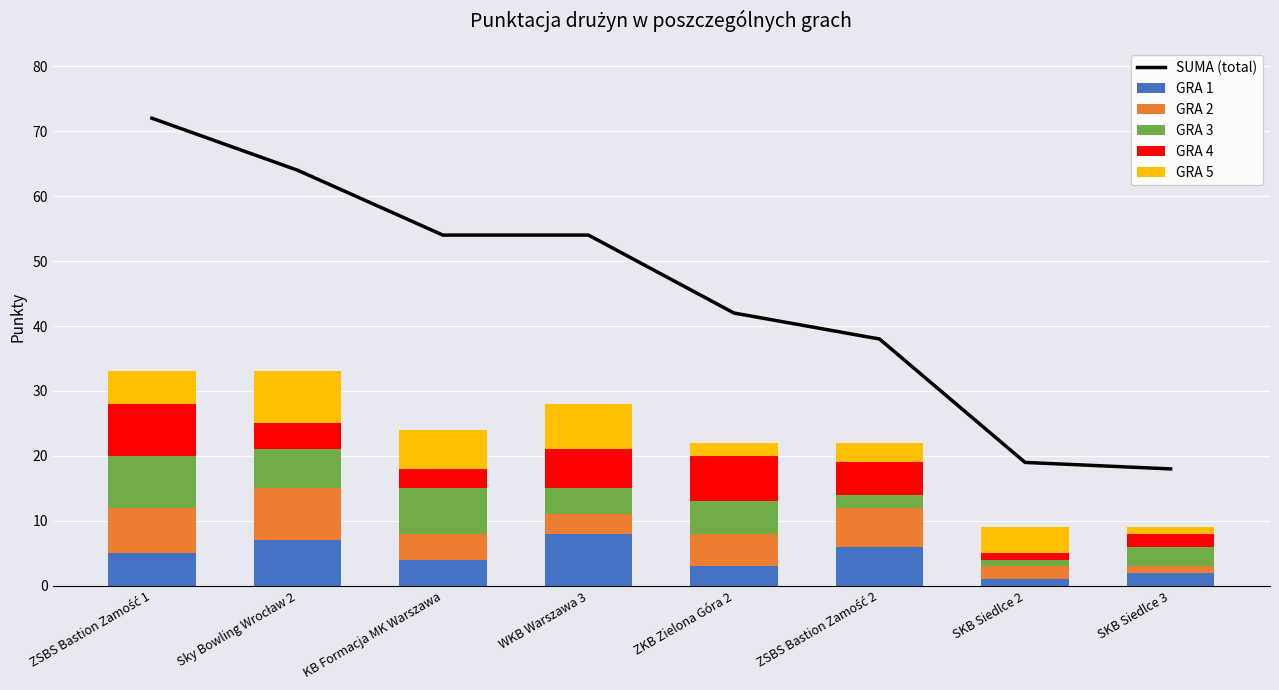

Reading left to right, transcribe all the data shown in this chart.

SUMA (total): ZSBS Bastion Zamość 1=72	Sky Bowling Wrocław 2=64	KB Formacja MK Warszawa=54	WKB Warszawa 3=54	ZKB Zielona Góra 2=42	ZSBS Bastion Zamość 2=38	SKB Siedlce 2=19	SKB Siedlce 3=18
GRA 1: ZSBS Bastion Zamość 1=5	Sky Bowling Wrocław 2=7	KB Formacja MK Warszawa=4	WKB Warszawa 3=8	ZKB Zielona Góra 2=3	ZSBS Bastion Zamość 2=6	SKB Siedlce 2=1	SKB Siedlce 3=2
GRA 2: ZSBS Bastion Zamość 1=7	Sky Bowling Wrocław 2=8	KB Formacja MK Warszawa=4	WKB Warszawa 3=3	ZKB Zielona Góra 2=5	ZSBS Bastion Zamość 2=6	SKB Siedlce 2=2	SKB Siedlce 3=1
GRA 3: ZSBS Bastion Zamość 1=8	Sky Bowling Wrocław 2=6	KB Formacja MK Warszawa=7	WKB Warszawa 3=4	ZKB Zielona Góra 2=5	ZSBS Bastion Zamość 2=2	SKB Siedlce 2=1	SKB Siedlce 3=3
GRA 4: ZSBS Bastion Zamość 1=8	Sky Bowling Wrocław 2=4	KB Formacja MK Warszawa=3	WKB Warszawa 3=6	ZKB Zielona Góra 2=7	ZSBS Bastion Zamość 2=5	SKB Siedlce 2=1	SKB Siedlce 3=2
GRA 5: ZSBS Bastion Zamość 1=5	Sky Bowling Wrocław 2=8	KB Formacja MK Warszawa=6	WKB Warszawa 3=7	ZKB Zielona Góra 2=2	ZSBS Bastion Zamość 2=3	SKB Siedlce 2=4	SKB Siedlce 3=1